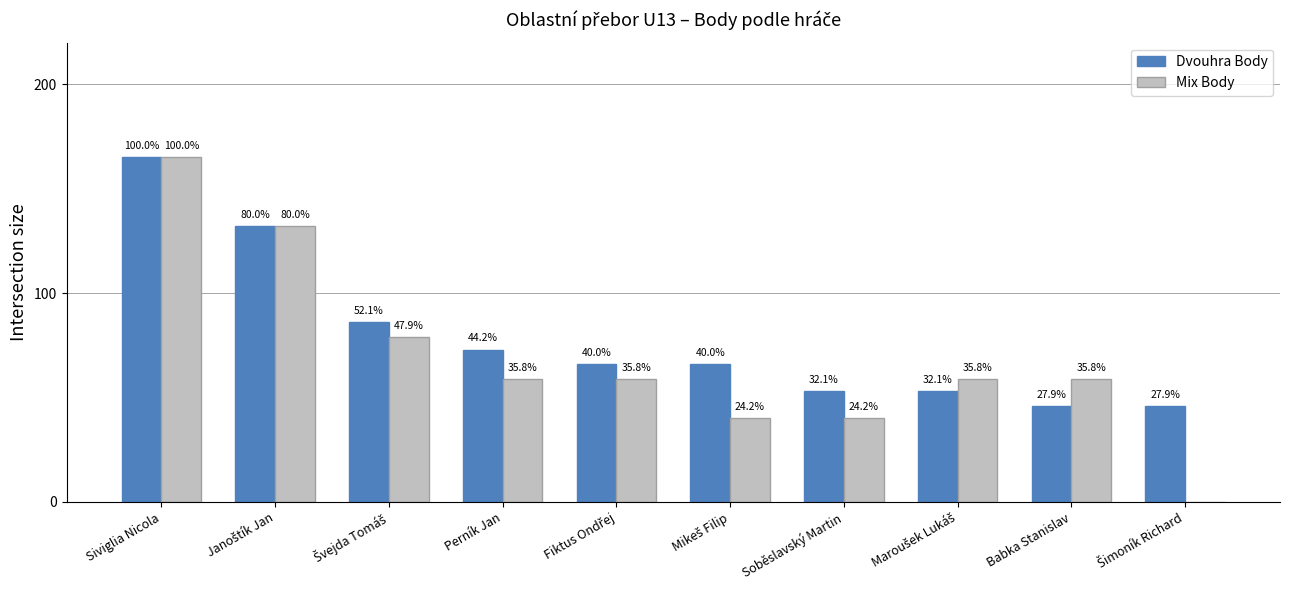

Is the value of Mix Body at Soběslavský Martin greater than the value of Dvouhra Body at Švejda Tomáš?

No